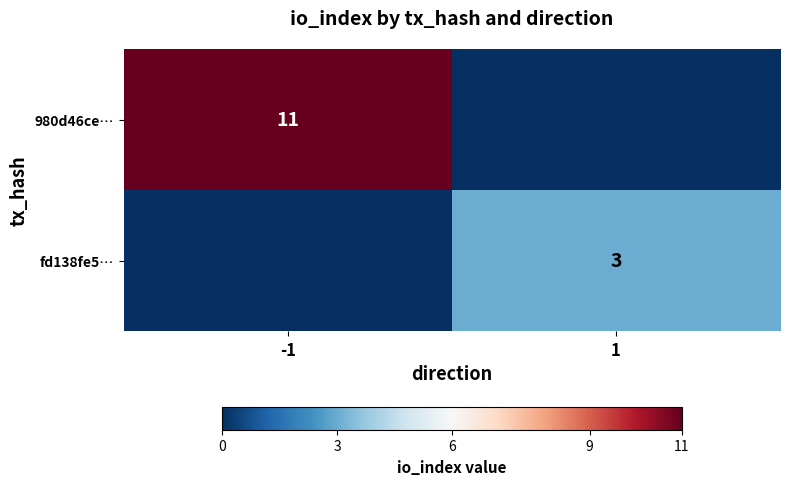

The 980d46ce… series shows 11 at -1. True or false?

True